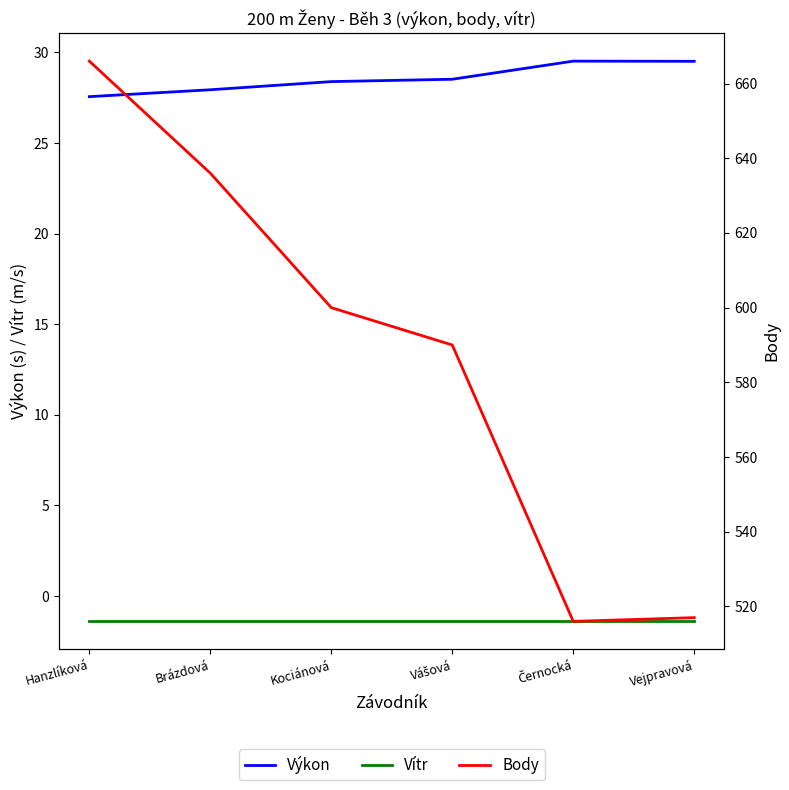

Count the number of categories in the chart.

6